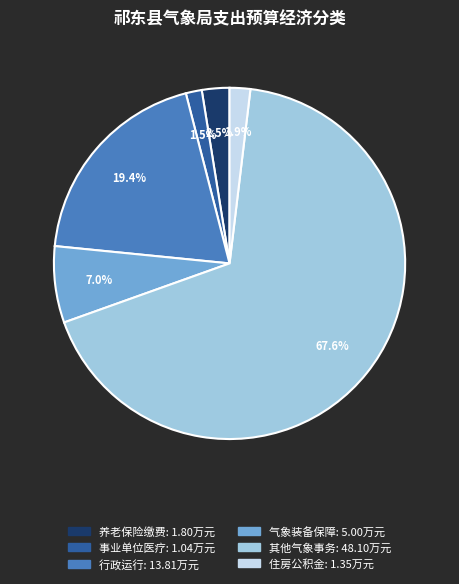

Is there any slice that represents more than half of the pie?

Yes